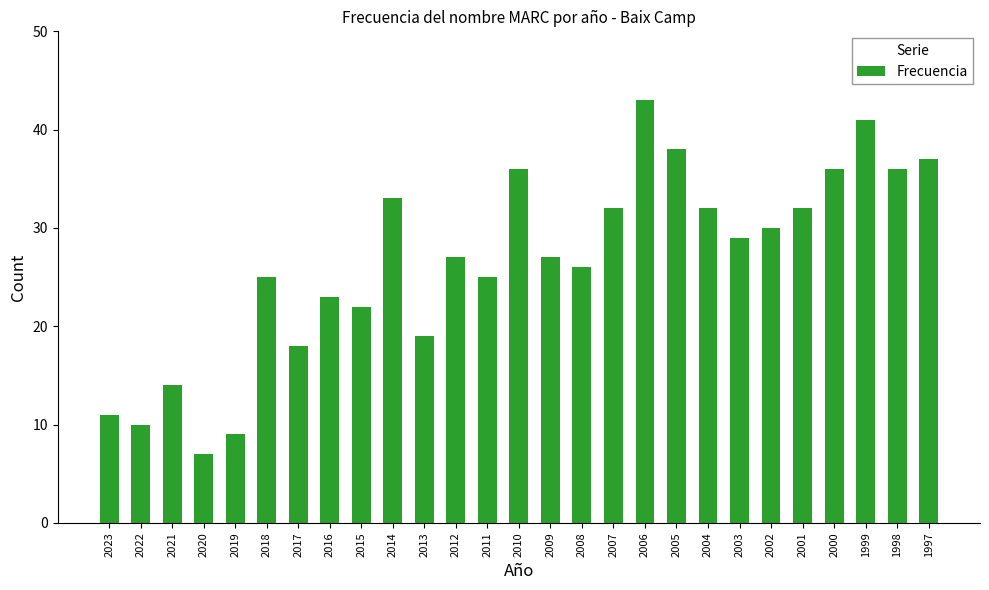

What is the greatest value displayed?

43